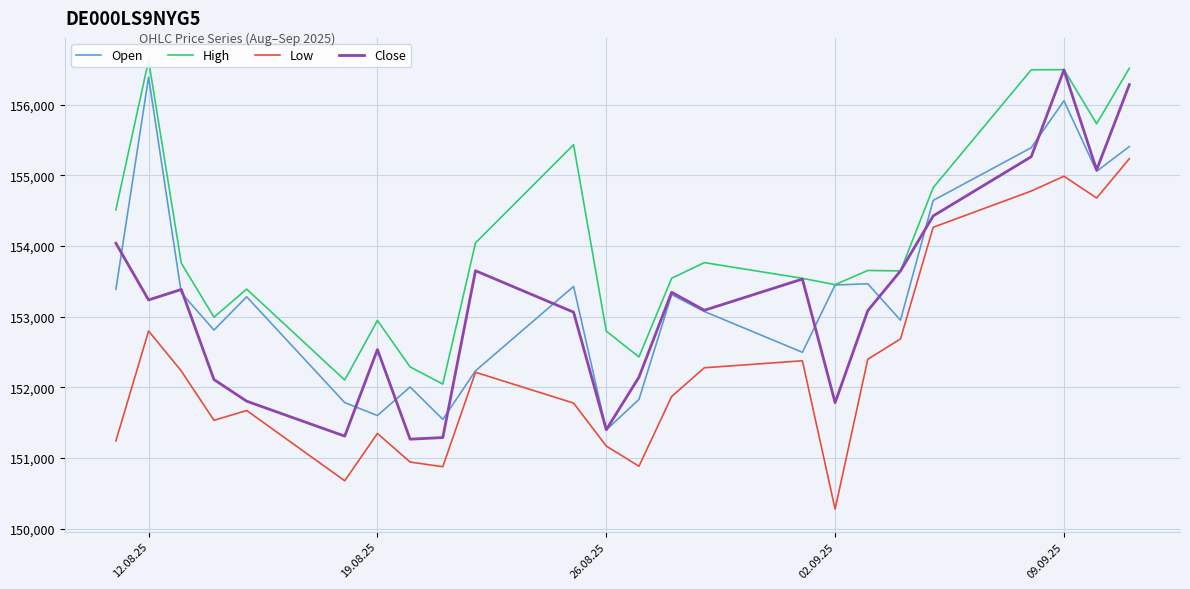

What is the average value of the Low series?

152300